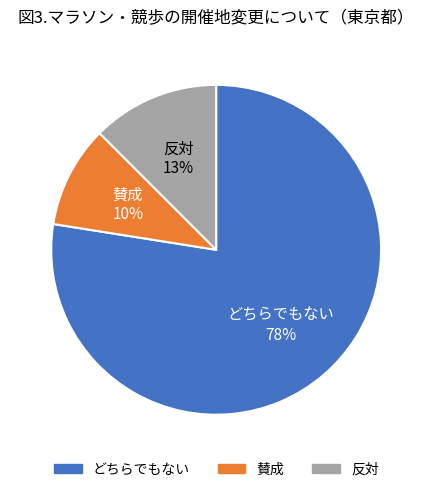

To the nearest percent, what is the average slice percentage?

33%